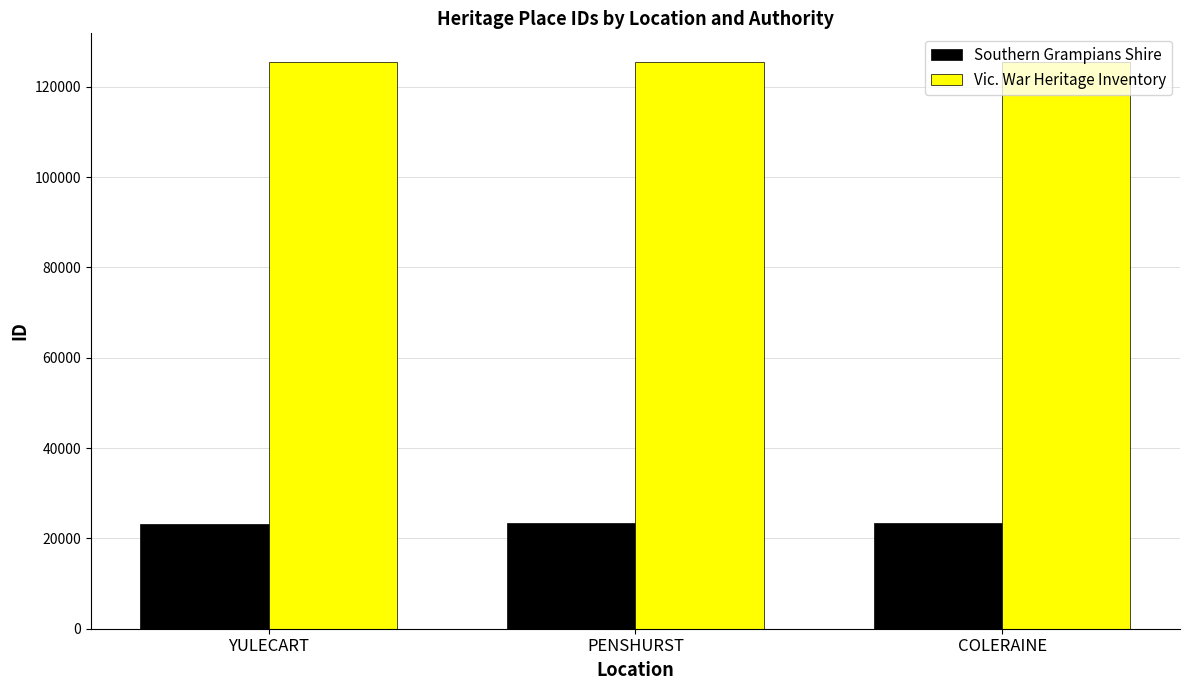

What is the difference between the highest and lowest values at PENSHURST?

102201